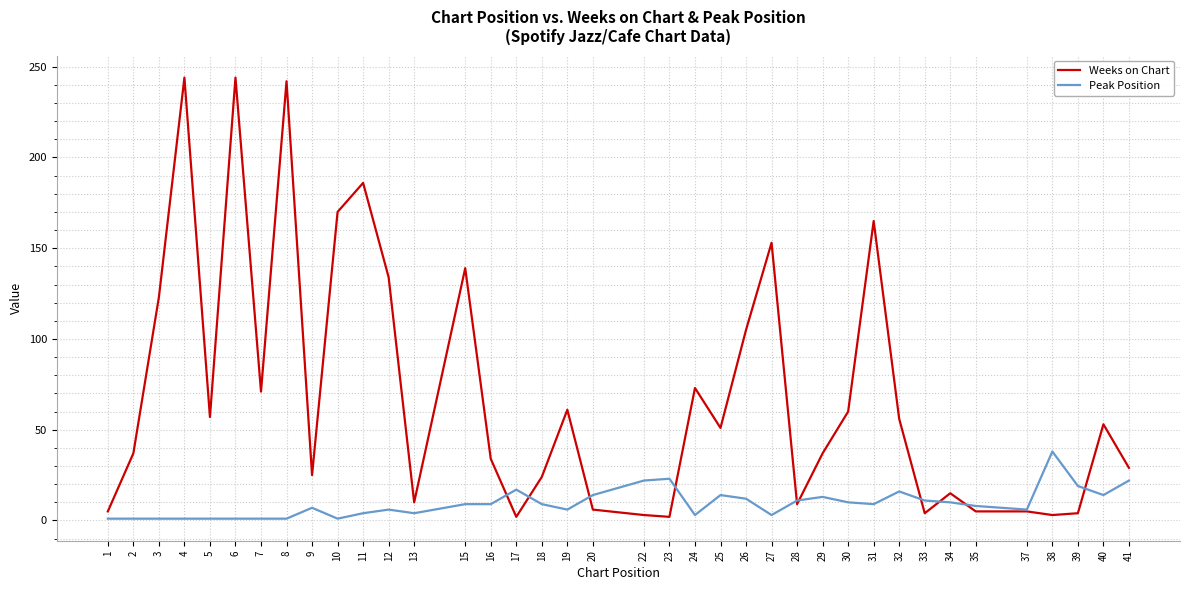

List the series in order of their overall mean, lowest first.

Peak Position, Weeks on Chart